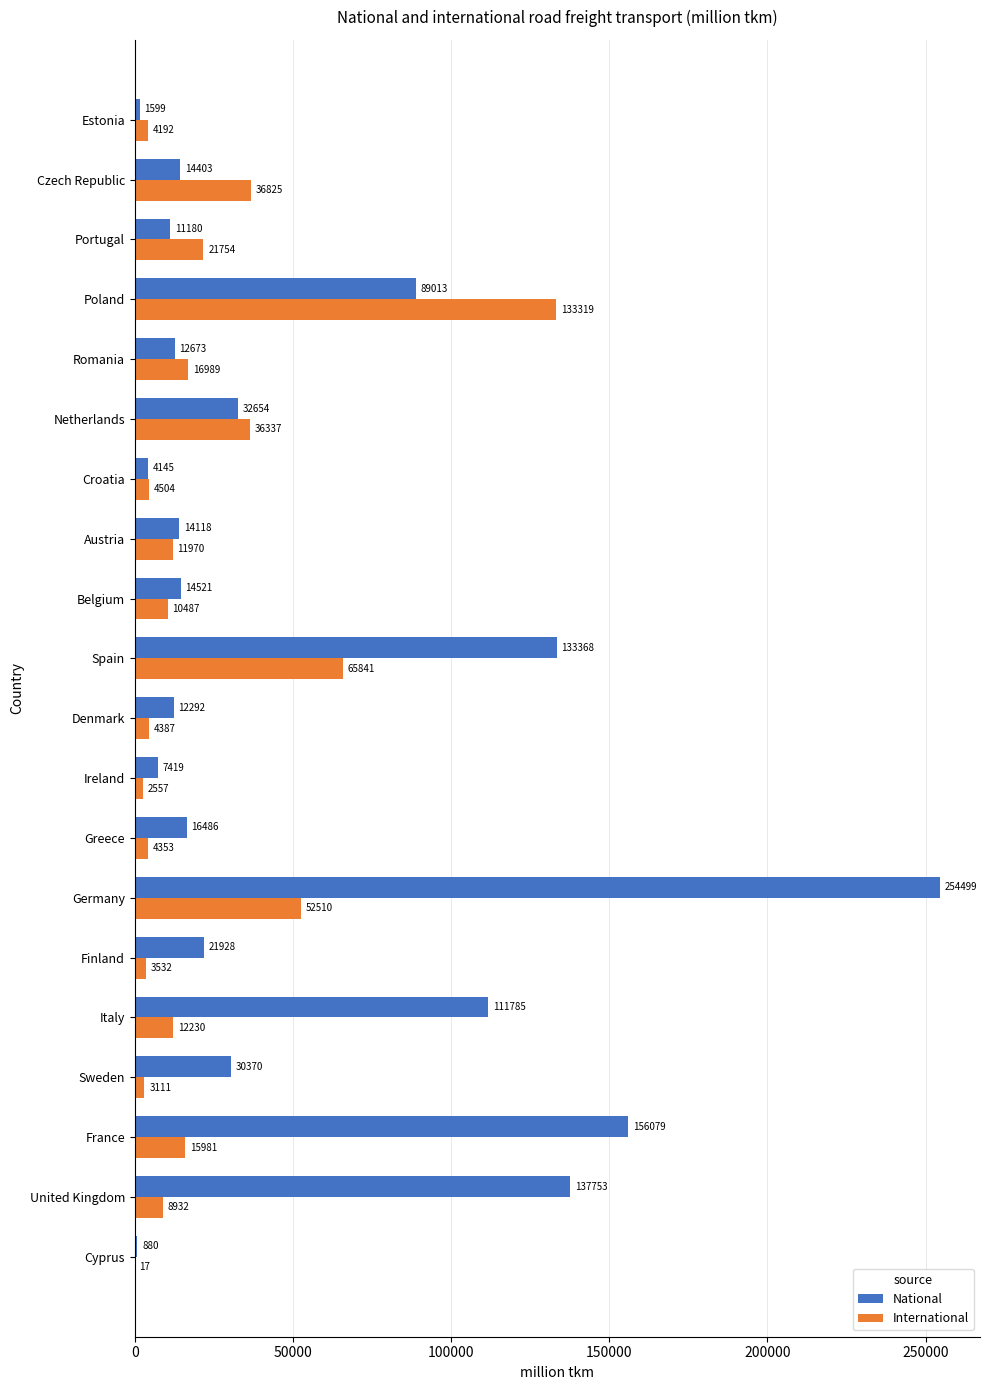

What is the sum of the International values at Croatia and Estonia?

8696